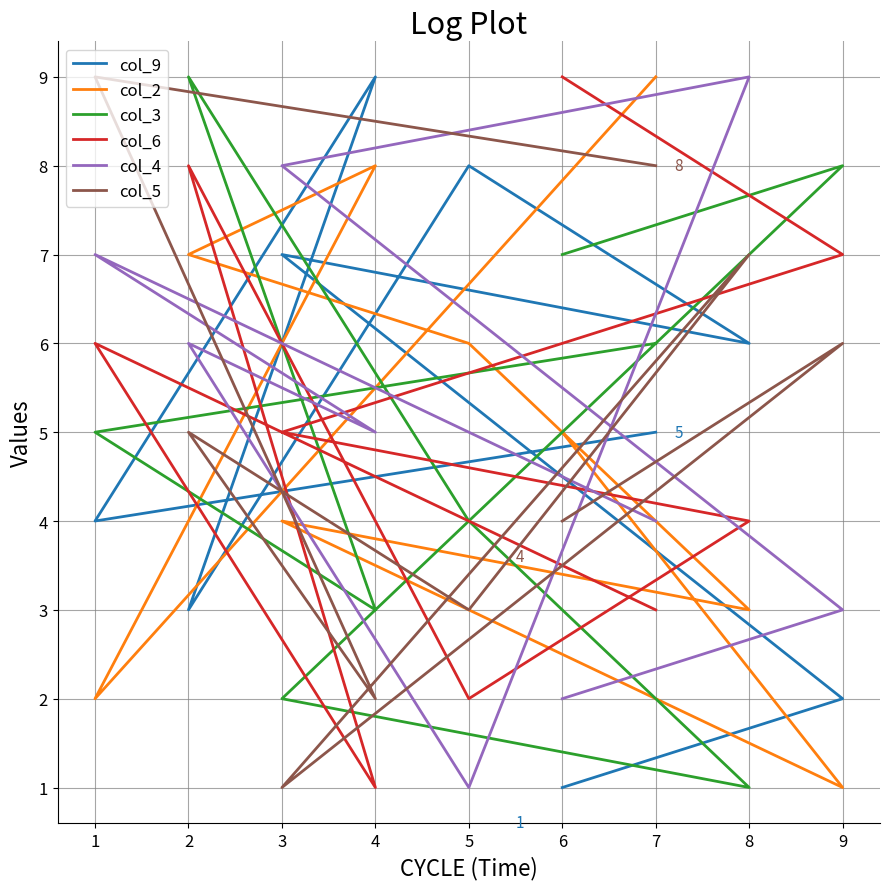

What is the maximum value shown in the chart?

9